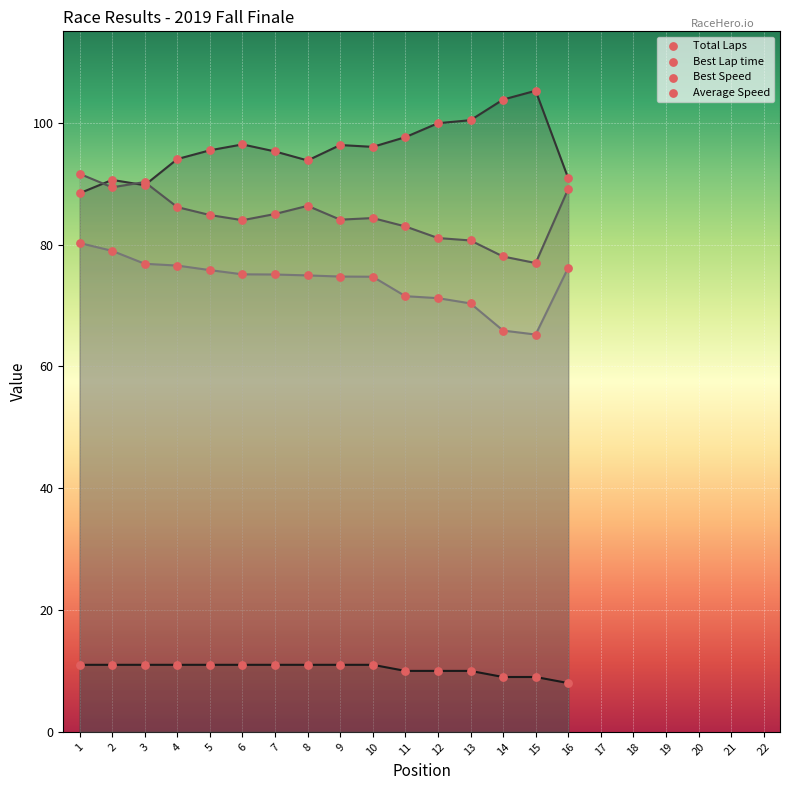

At how many categories does at least one series exceed 69?

16